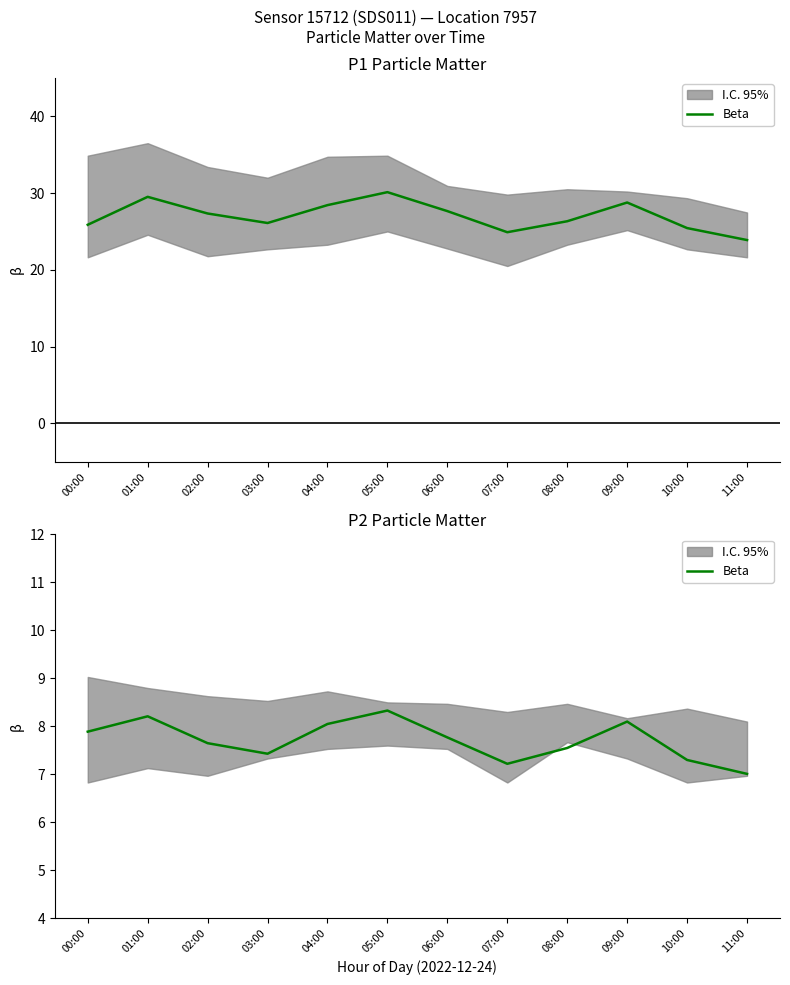

What position from the right is 03:00?

9